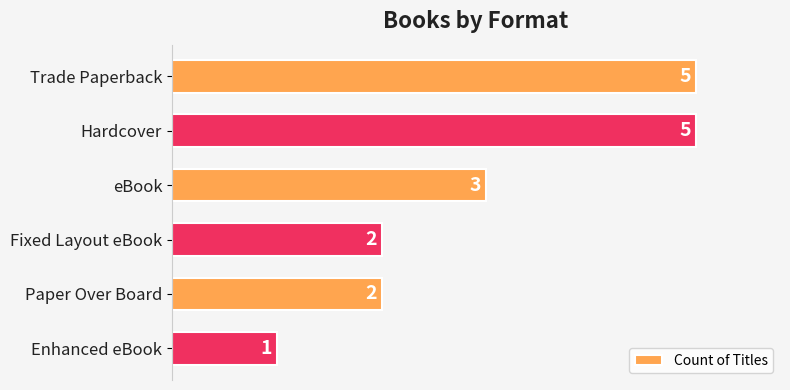

Is it true that the value at Trade Paperback is 2?

False